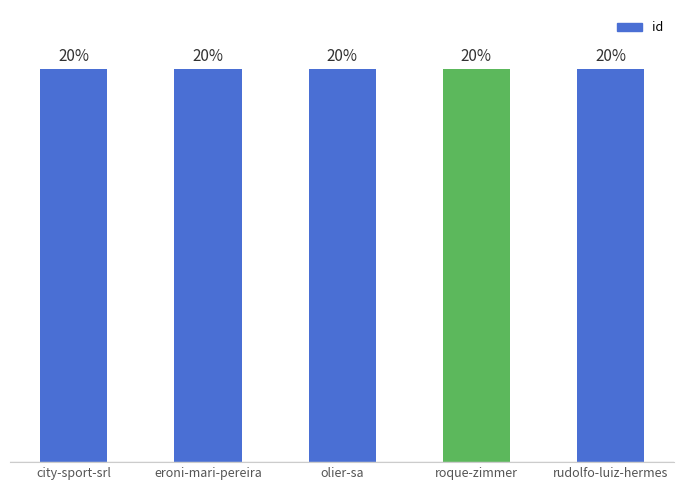

At which category does the chart reach its minimum across all series?

city-sport-srl